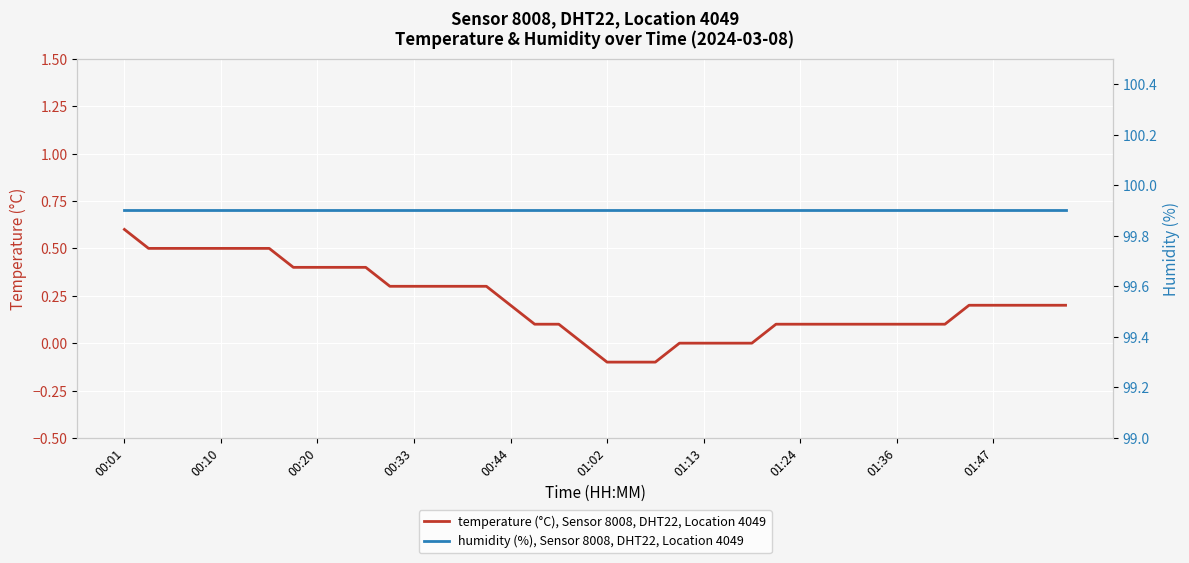

True or false: humidity (%), Sensor 8008, DHT22, Location 4049 and temperature (°C), Sensor 8008, DHT22, Location 4049 intersect in this chart.

False